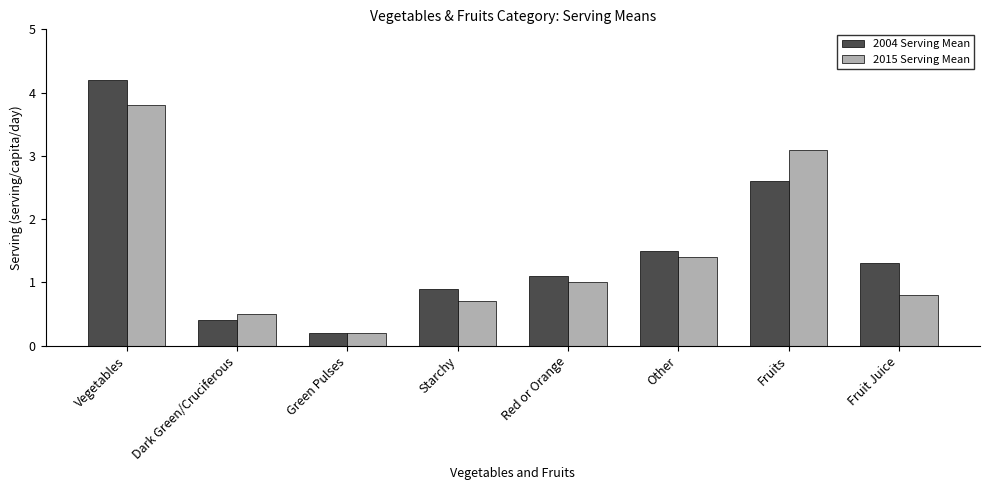

What is the difference between the highest and lowest values at Dark Green/Cruciferous?

0.1